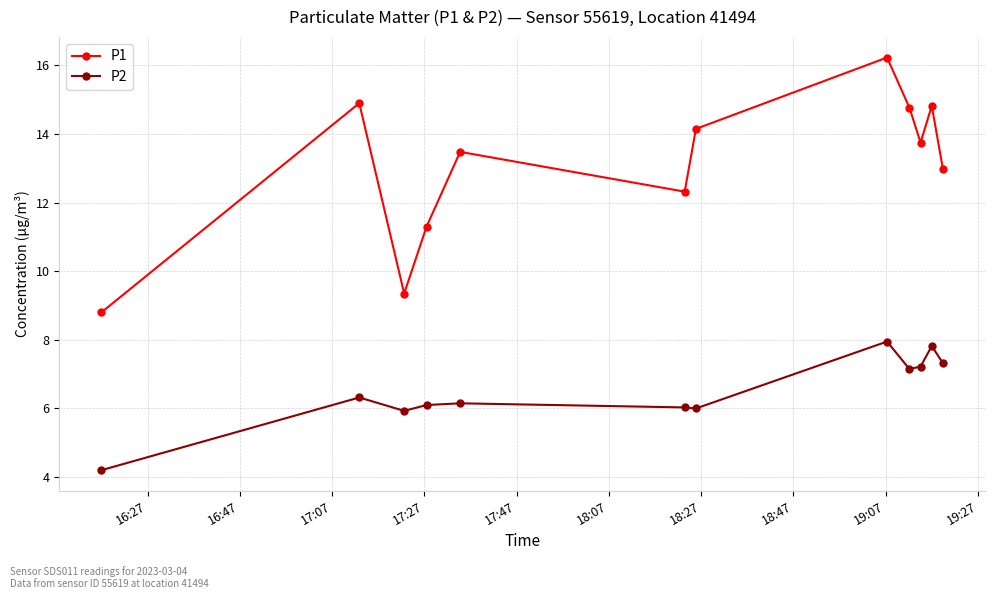

What is the value of the P1 point at the 6th from the left?

12.3